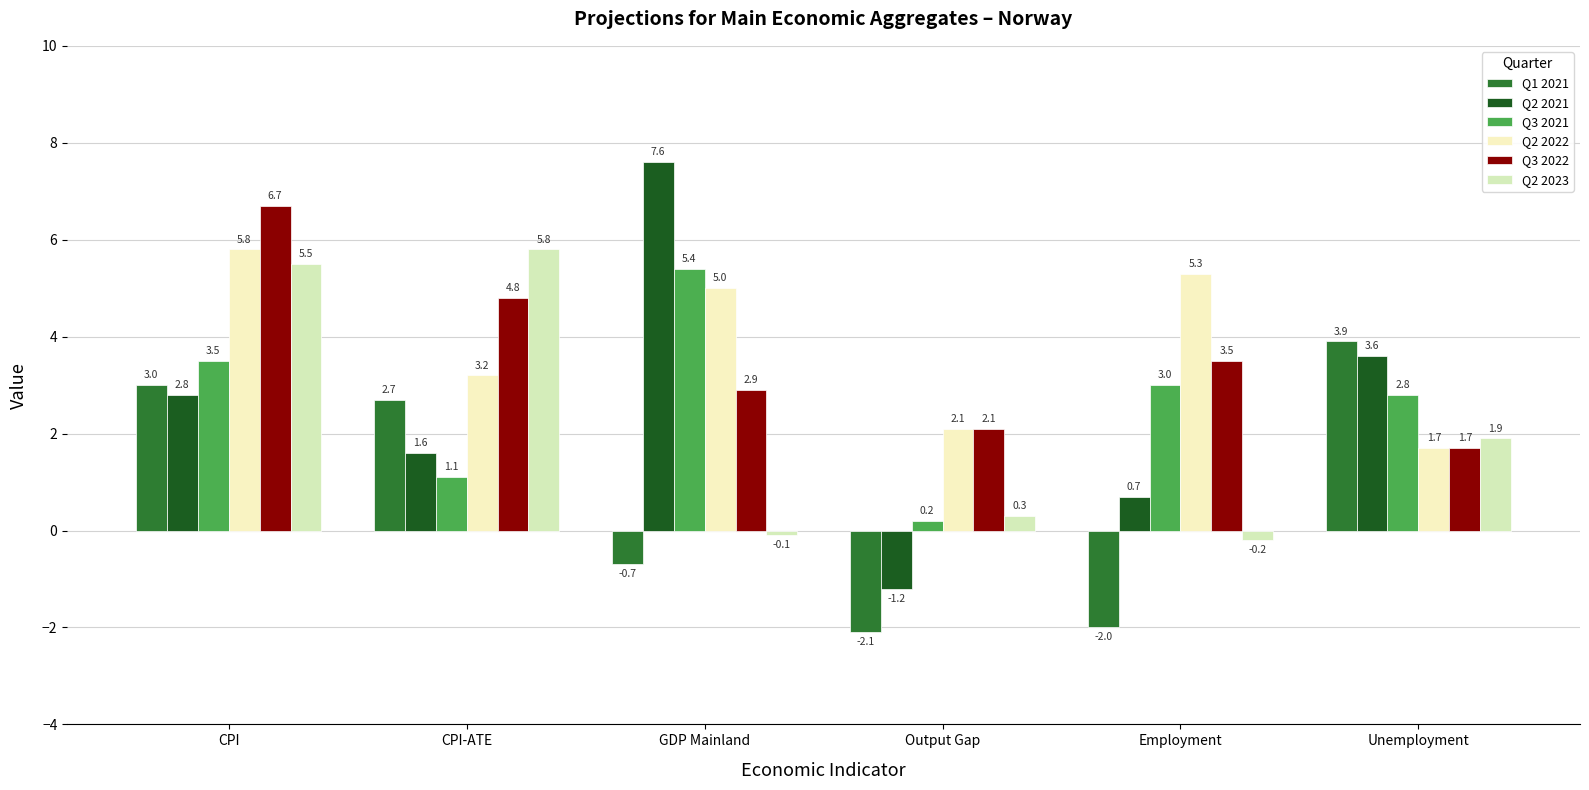

Is the value of Q3 2021 at CPI greater than the value of Q1 2021 at Unemployment?

No